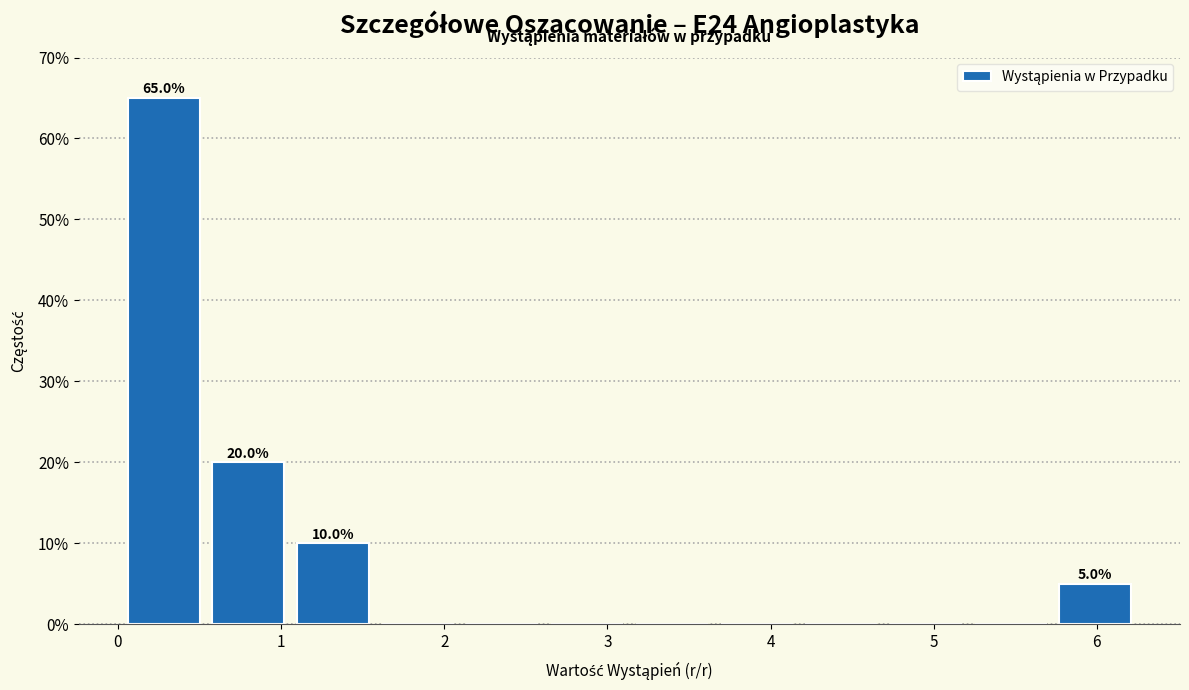

Which range on the x-axis has the tallest bar?

0.0 to 0.5